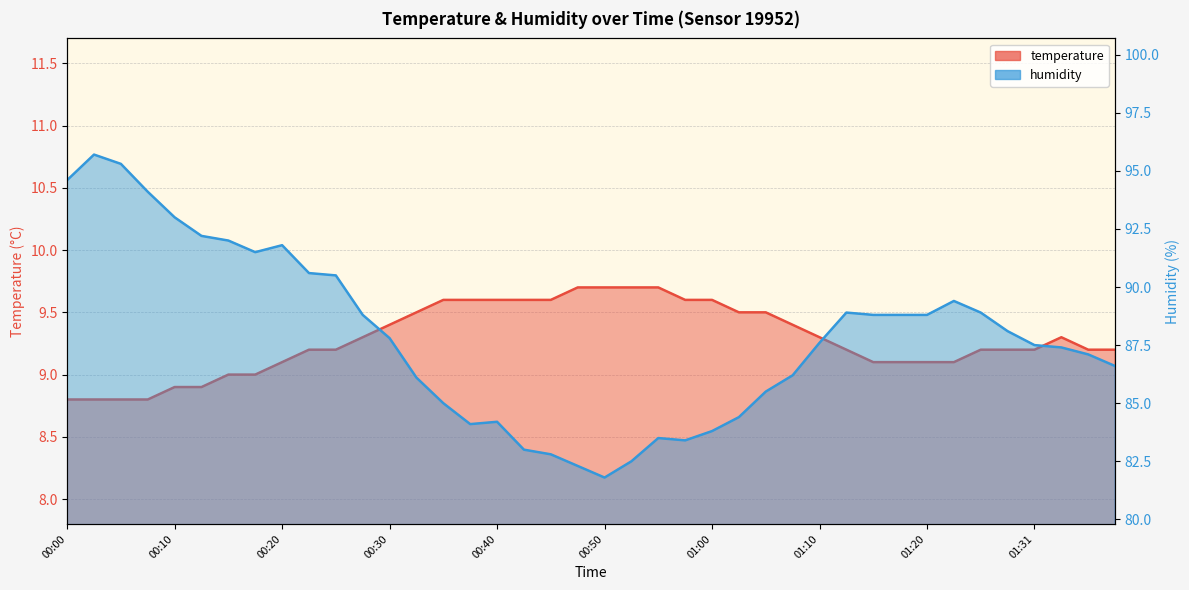

At which category does the chart reach its minimum across all series?

00:00